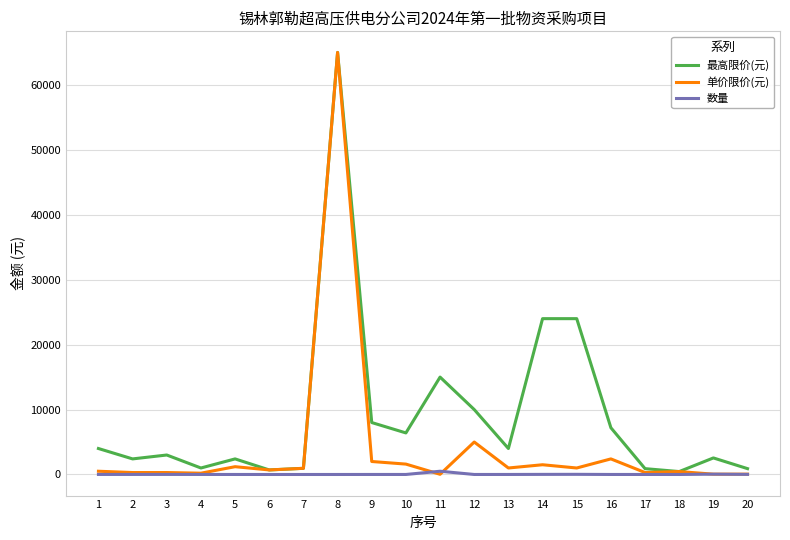

The value of 单价限价(元) at 8 is 100642. True or false?

False